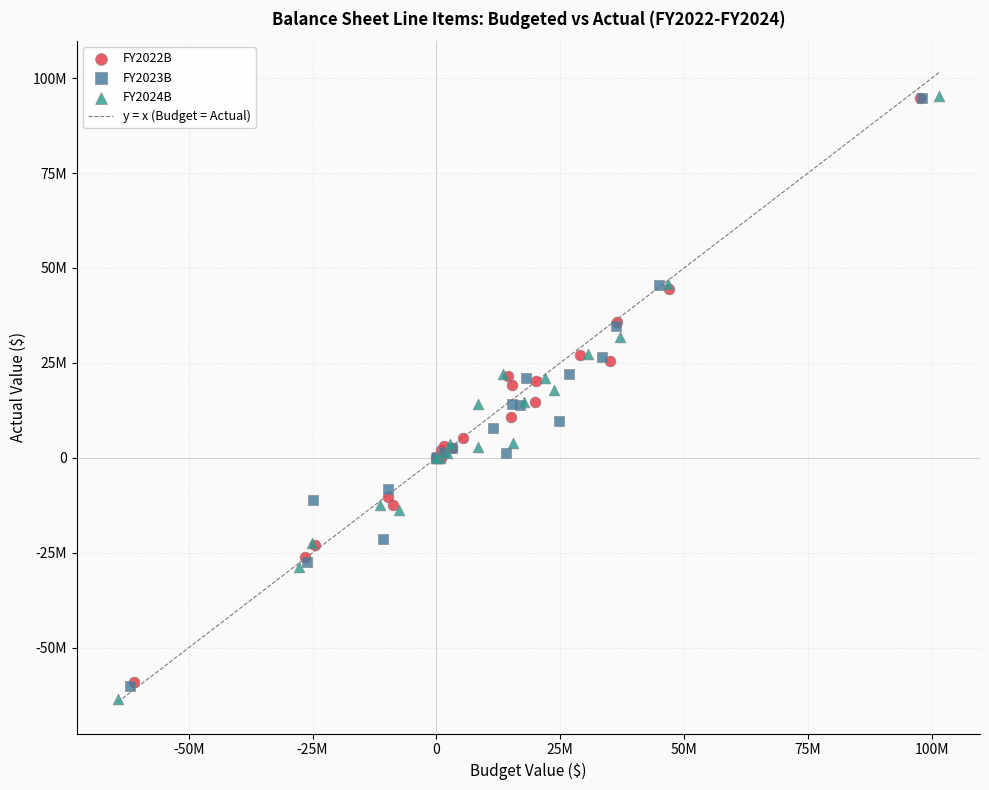

Which series reaches the minimum Y coordinate?

FY2024B